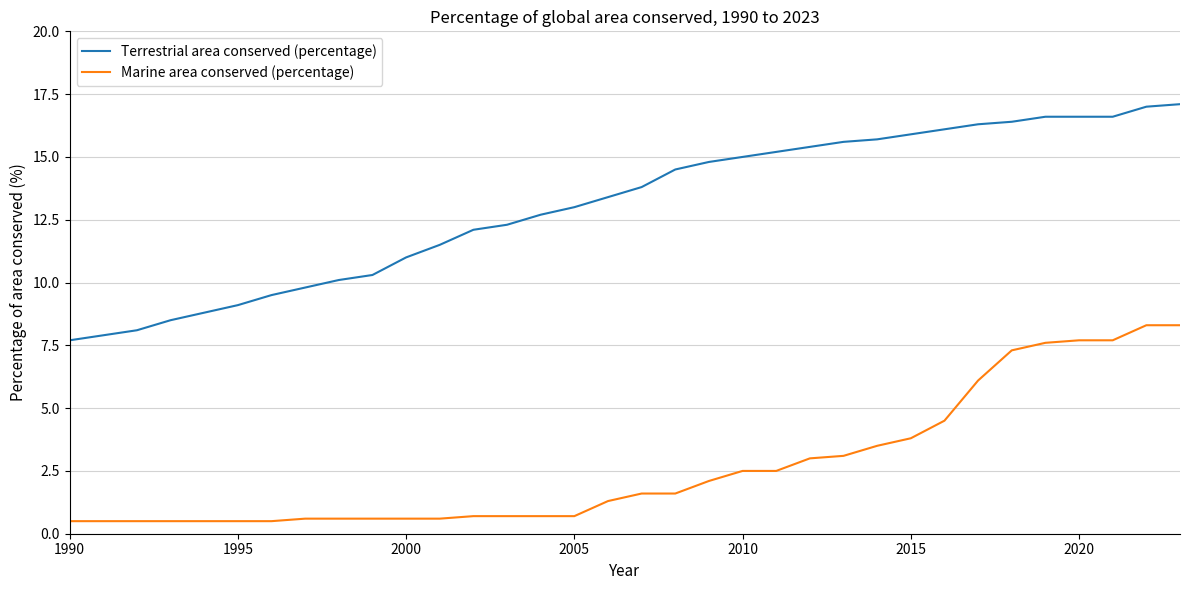

True or false: Marine area conserved (percentage) and Terrestrial area conserved (percentage) intersect in this chart.

False